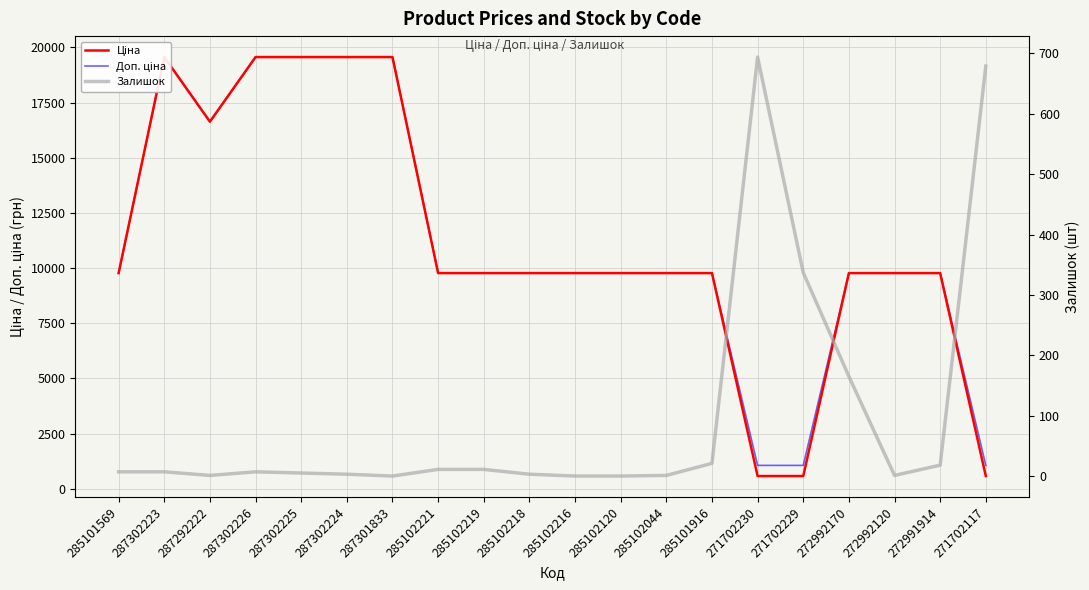

Where do Залишок and Ціна first cross each other?

285101916 and 271702230